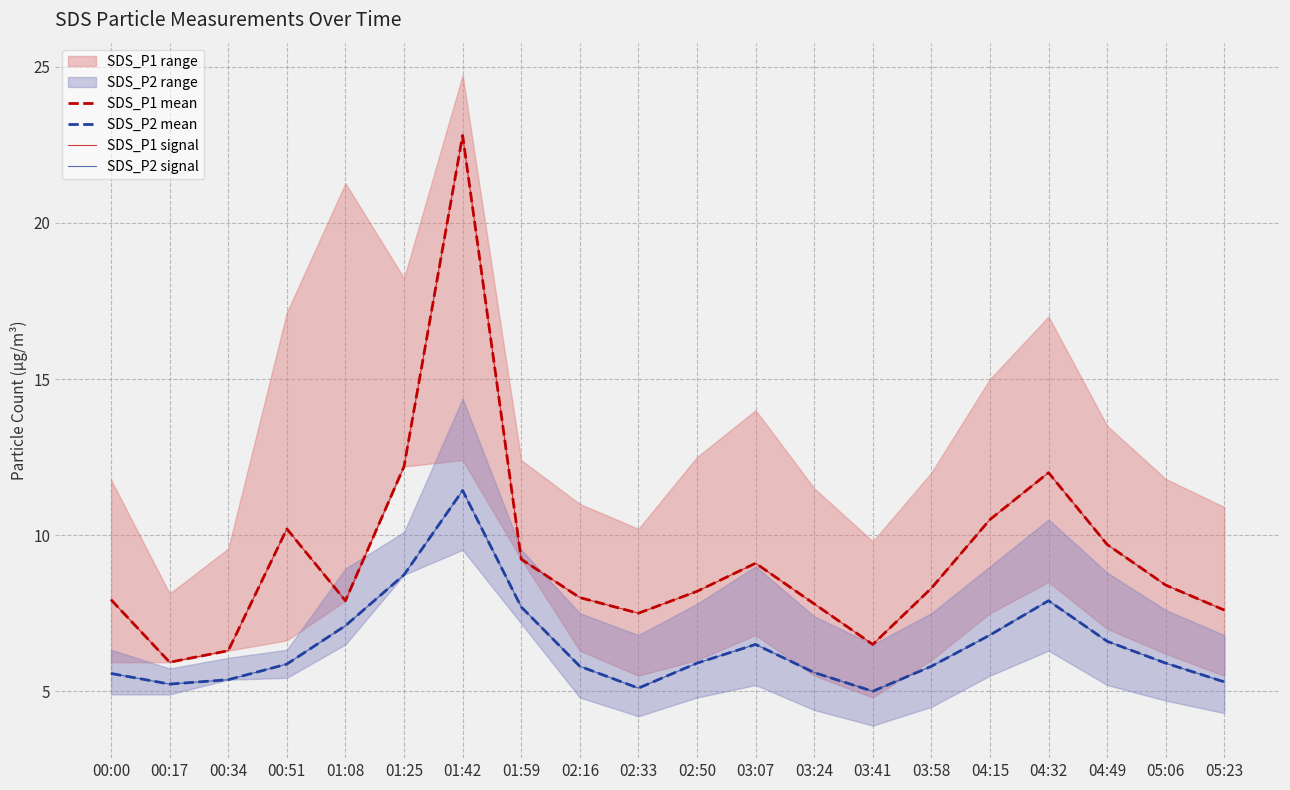

At which category is the sum across all series the highest?

01:42